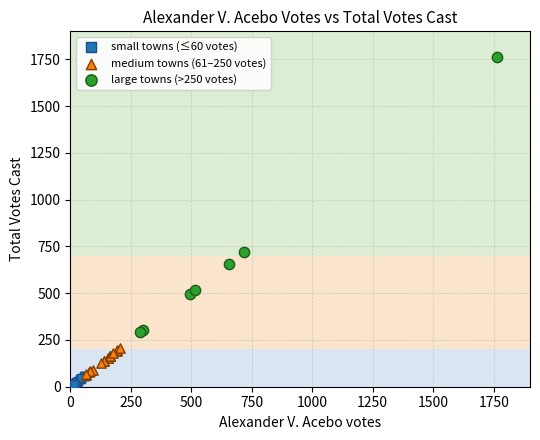

Which series reaches the maximum Y coordinate?

large towns (>250 votes)